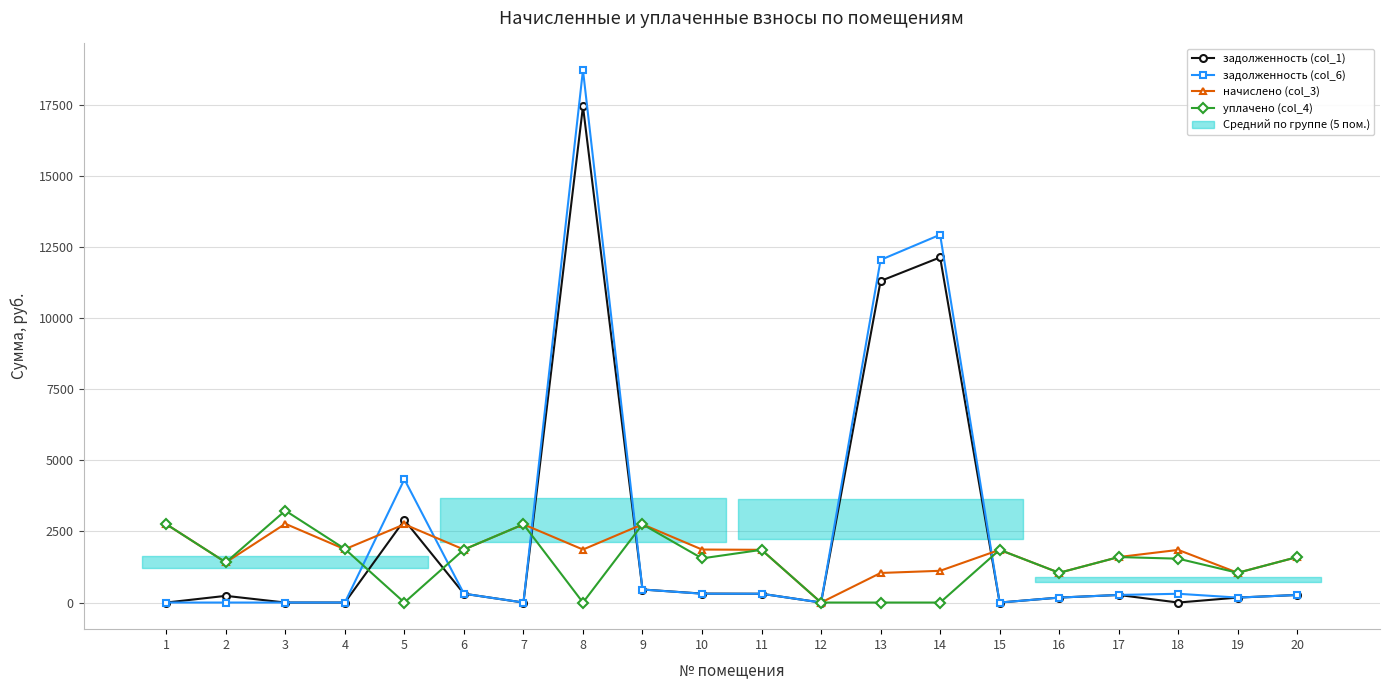

What is the total value across all series at 17?

3732.3